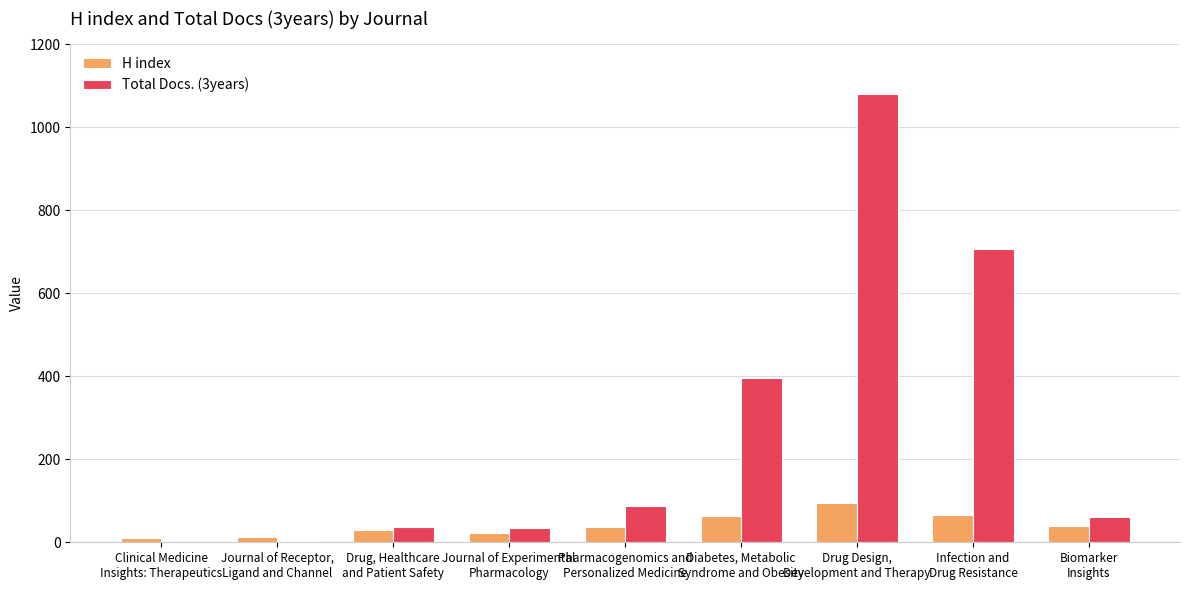

What is the sum of the Total Docs. (3years) values at Infection and
Drug Resistance and Pharmacogenomics and
Personalized Medicine?

795